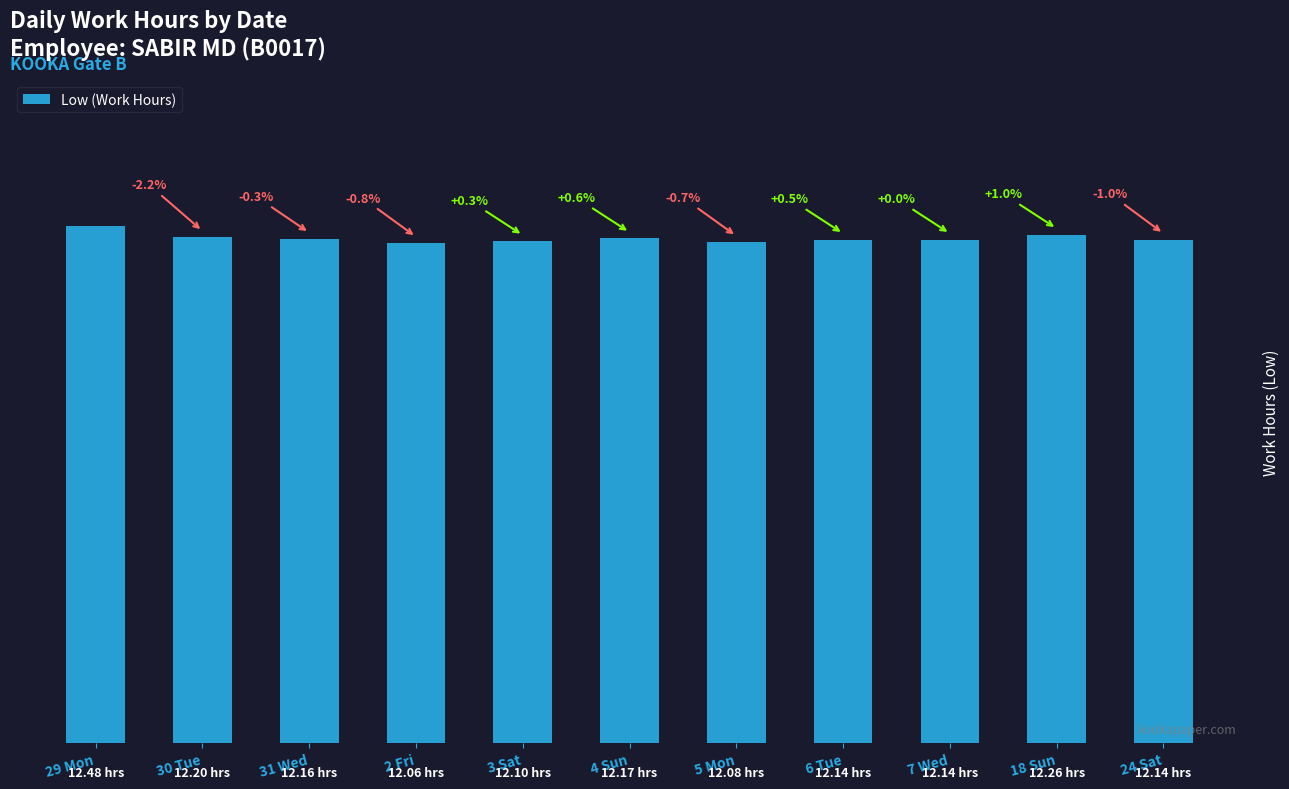

What is the difference between the maximum and minimum values?

0.4